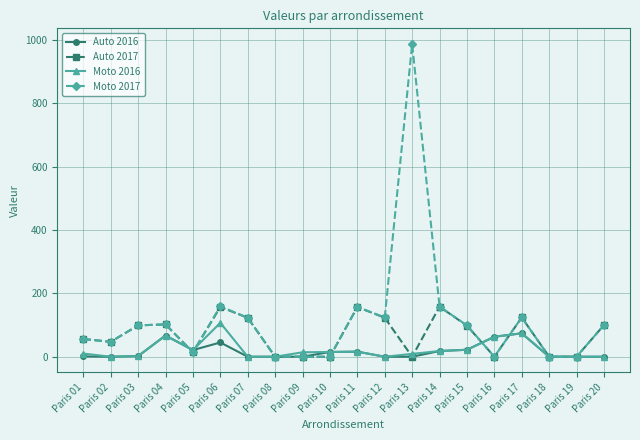

Is it true that Moto 2017 equals 124 at Paris 17?

True